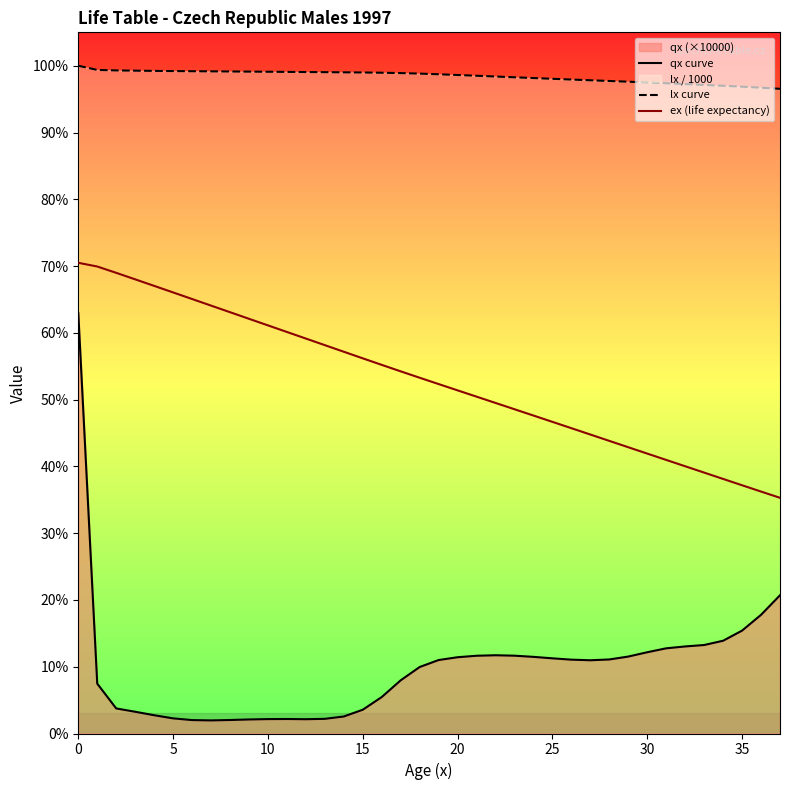

True or false: ex (life expectancy) and lx curve intersect in this chart.

False